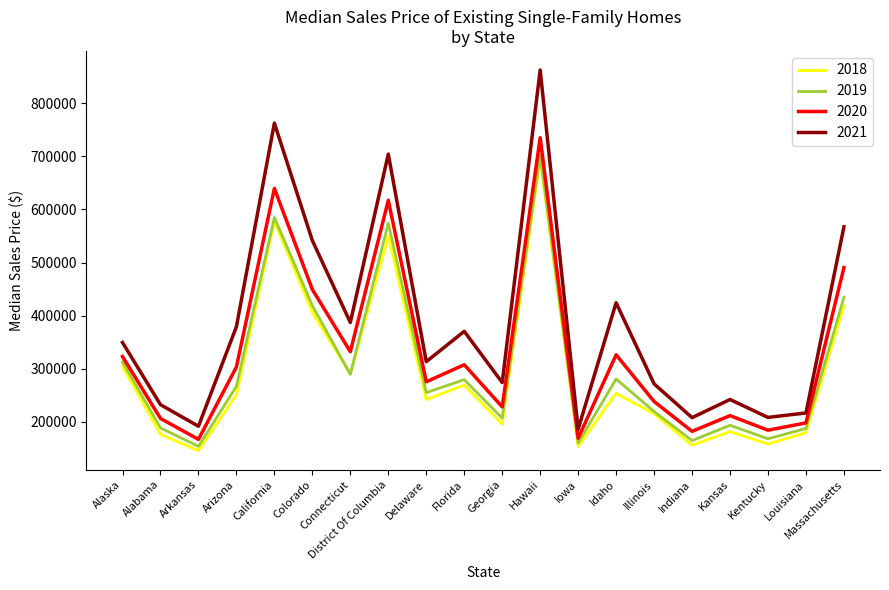

Count the number of data series in this chart.

4